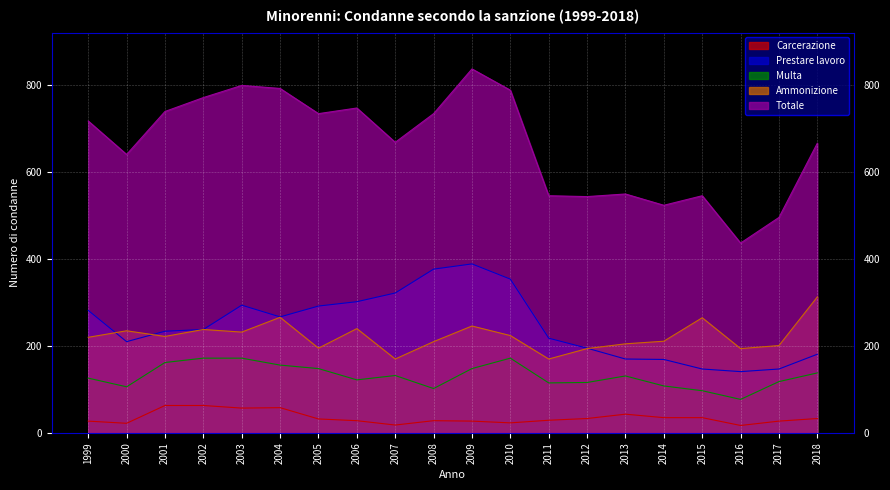

Which category has the lowest value in the Totale series?

2016